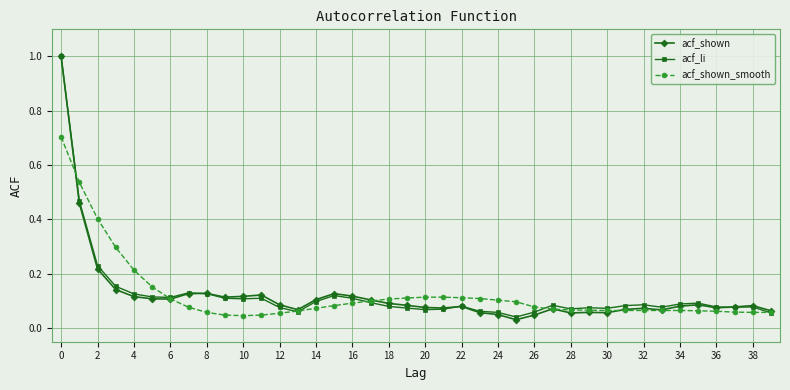

What is the maximum value shown in the chart?

1.0